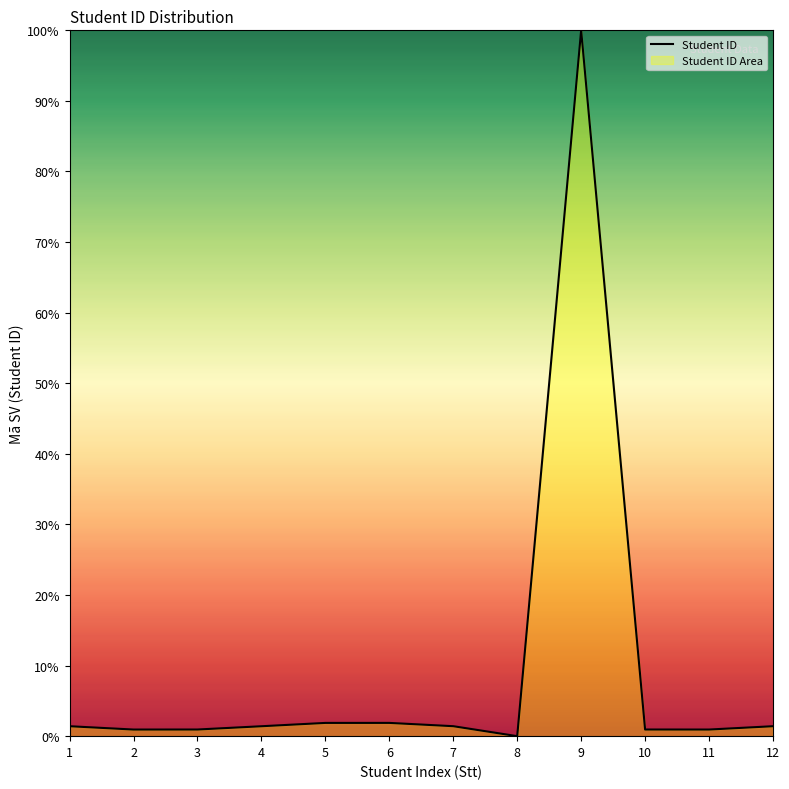

Where is the first local minimum?

2